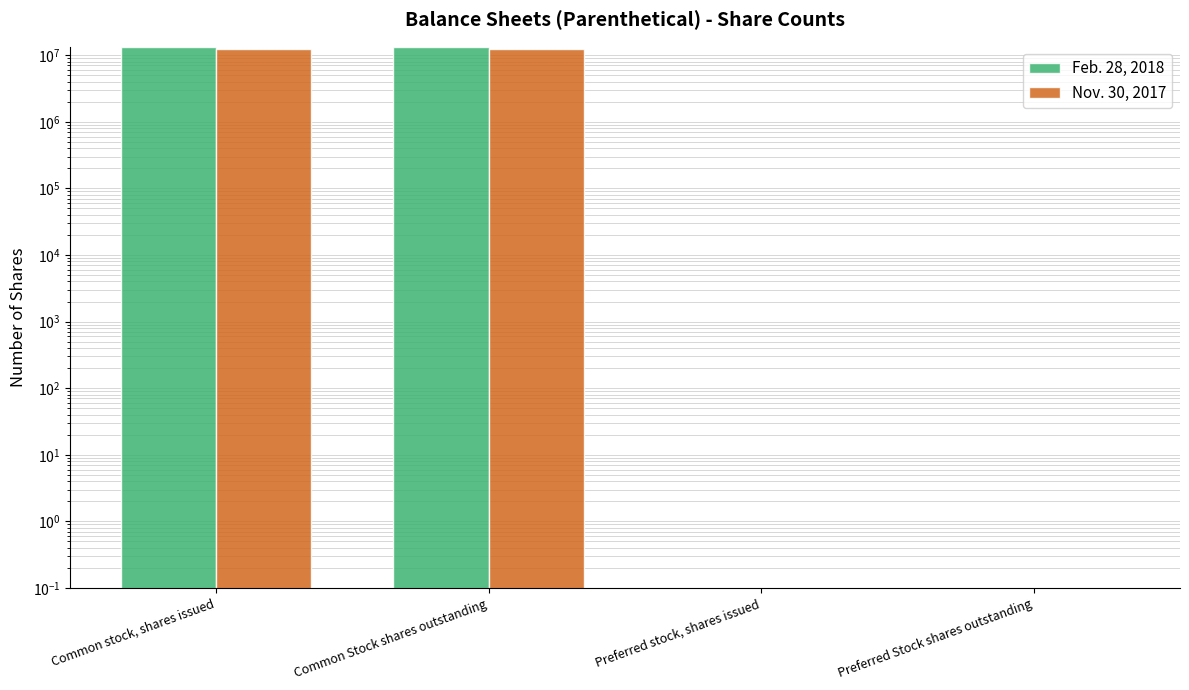

Are the bars grouped side by side (vs. stacked)?

Yes